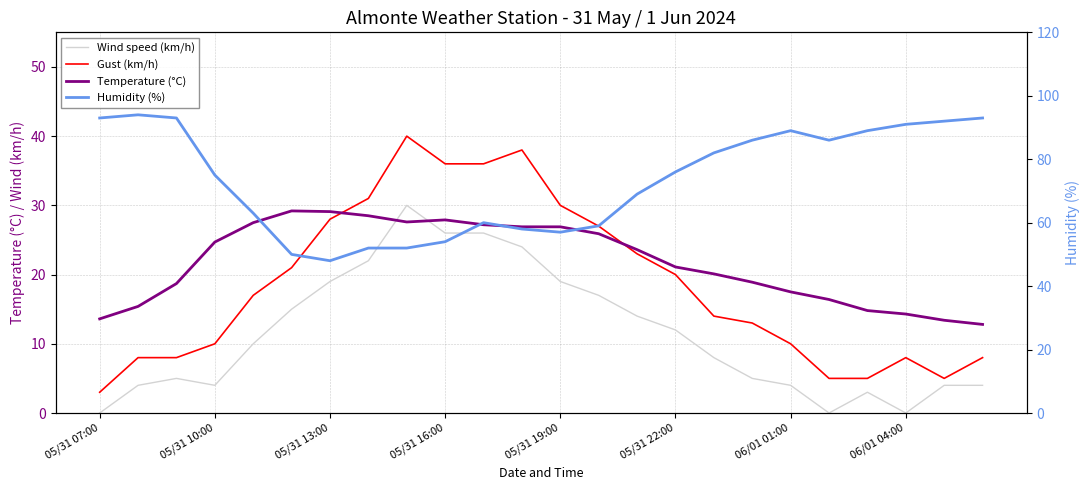

How many data points in Gust (km/h) are less than 17?

12